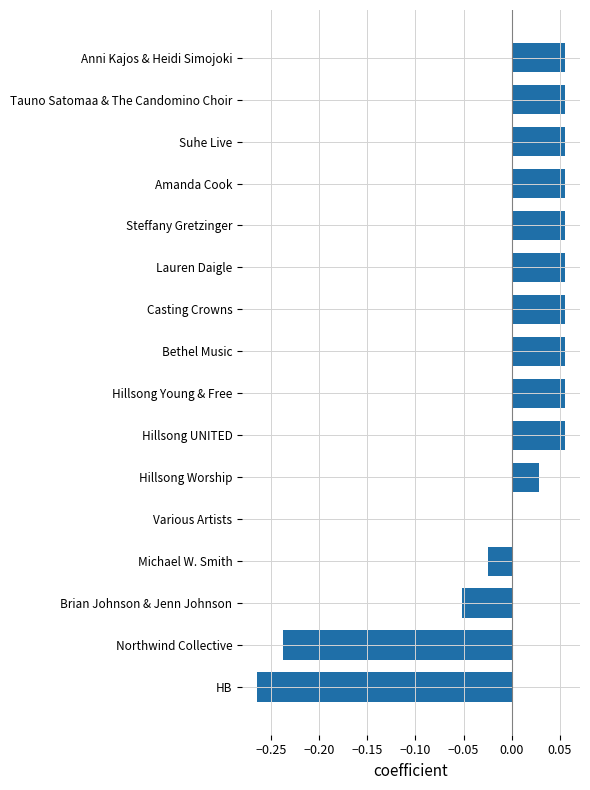

Does the chart contain any negative values?

Yes